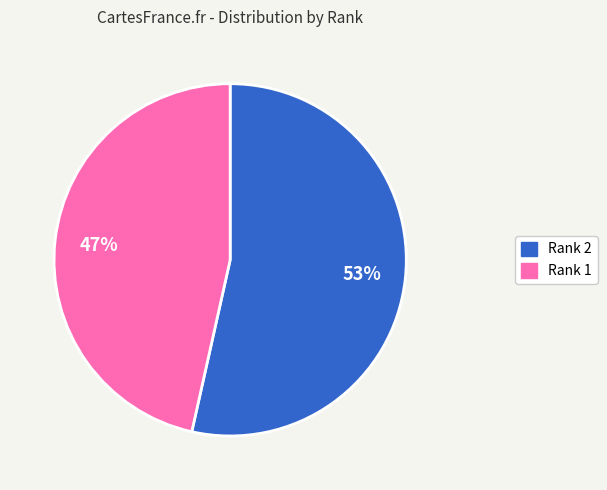

Combined, do Rank 2 and Rank 1 account for over 50%?

Yes